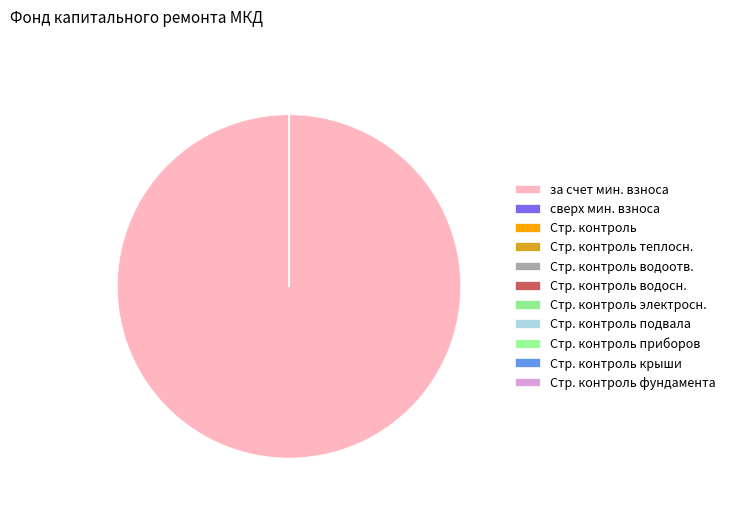

Is there any slice that represents more than half of the pie?

Yes